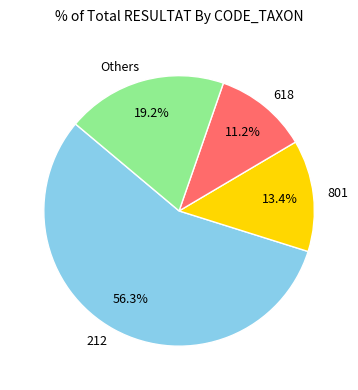

Which category has the biggest portion of the pie?

212